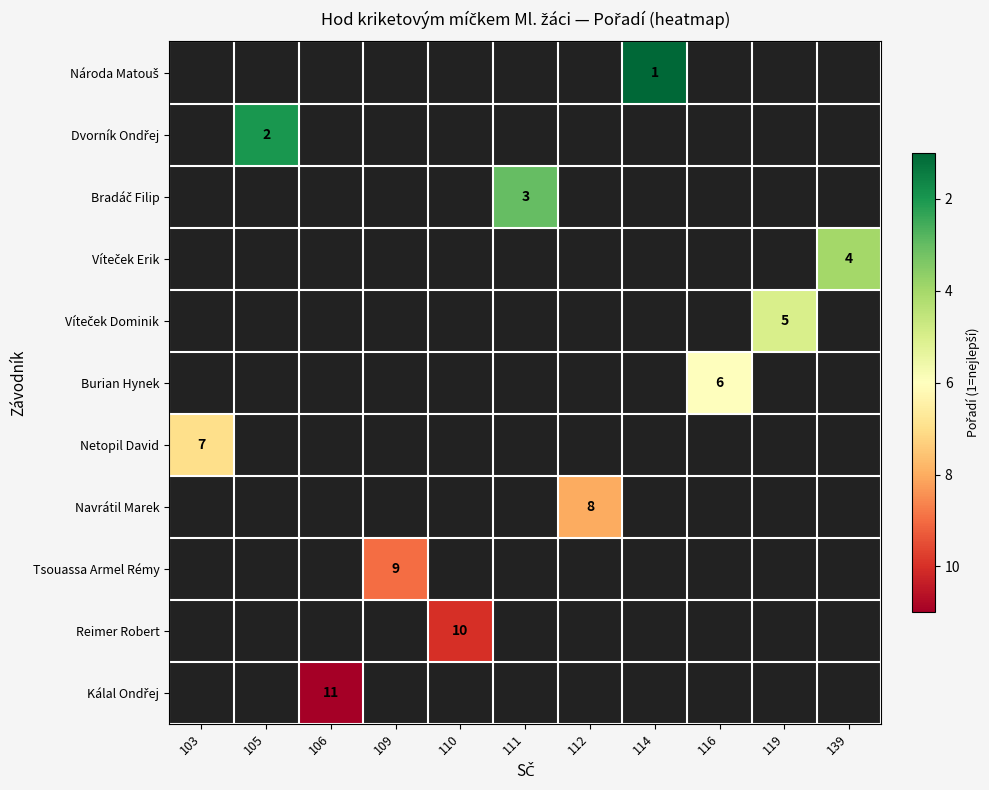

Which has a higher value, 105 or 103?

103